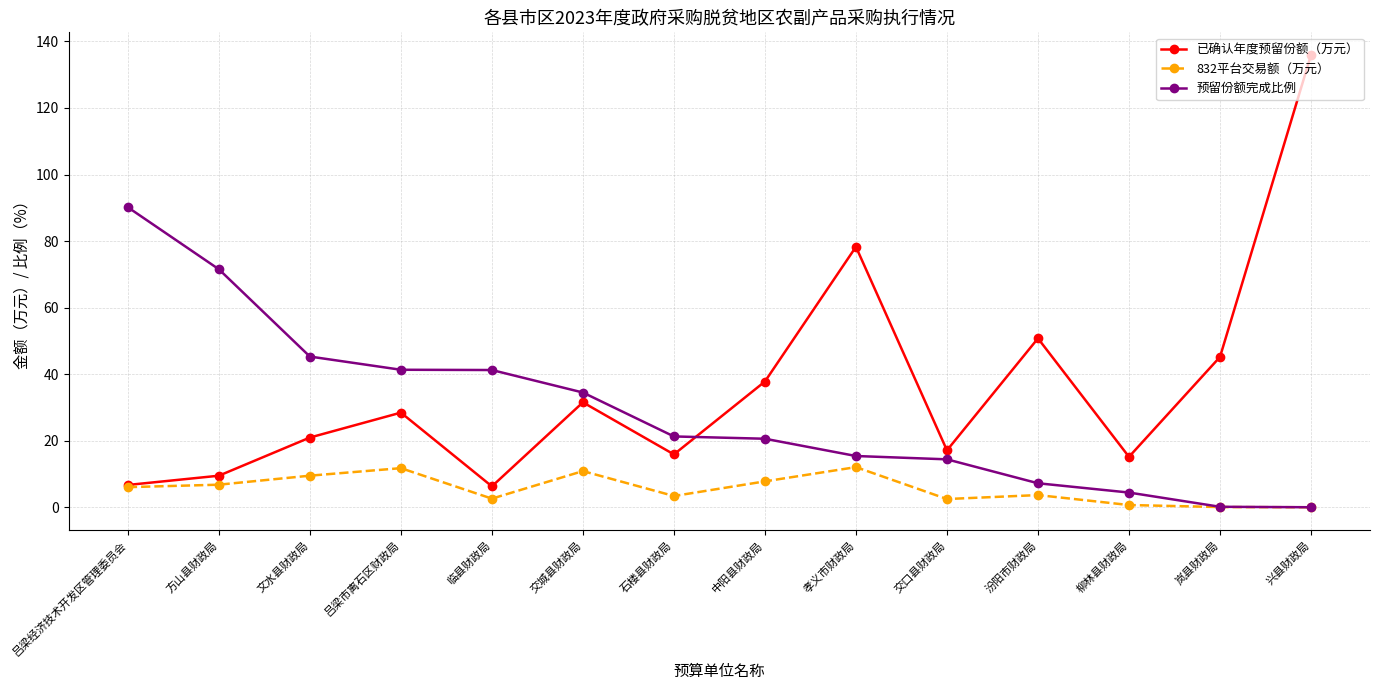

What is the sum of all 已确认年度预留份额（万元） values?

499.4